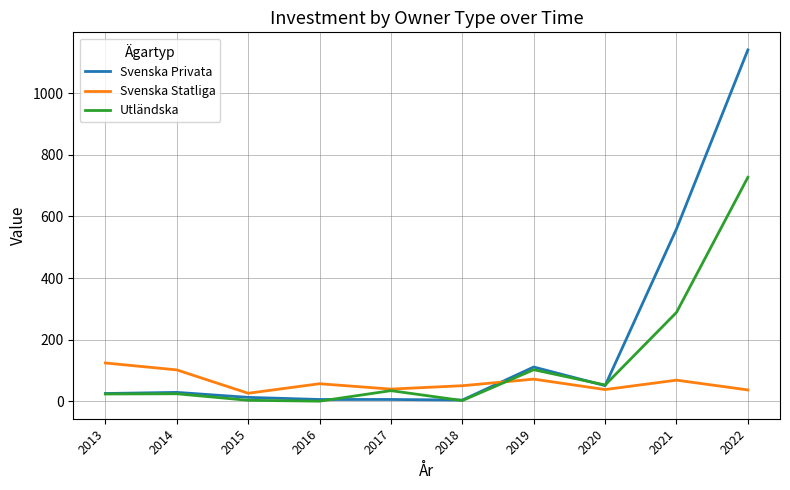

At how many categories does at least one series exceed 251?

2